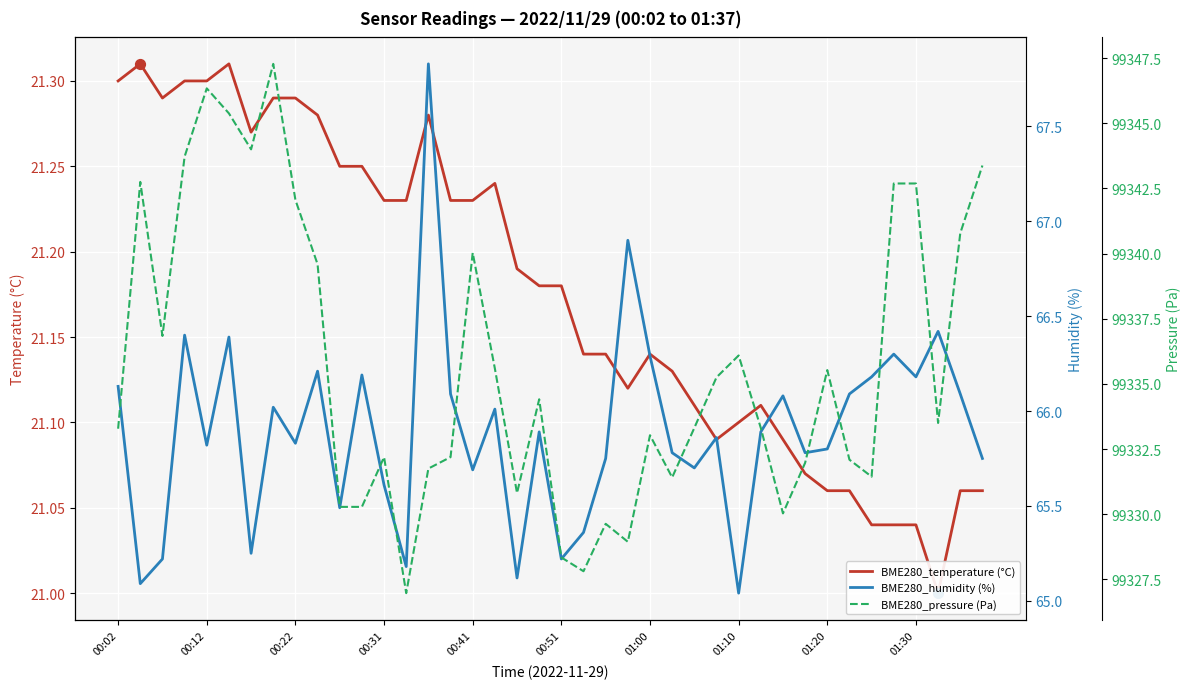

At how many categories does at least one series exceed 15963?

40